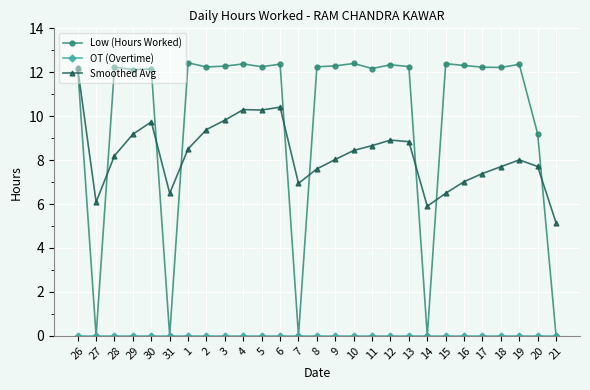

What is the difference between the second highest and second lowest values in the Low (Hours Worked) series?

12.4